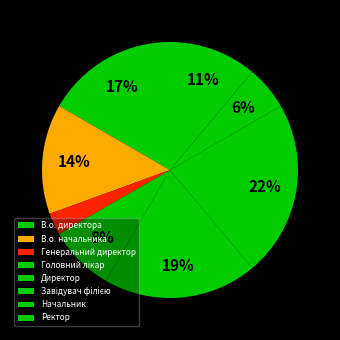

Rank the categories by value from highest to lowest.

Завідувач філією, Директор, В.о. директора, В.о. начальника, Ректор, Головний лікар, Начальник, Генеральний директор